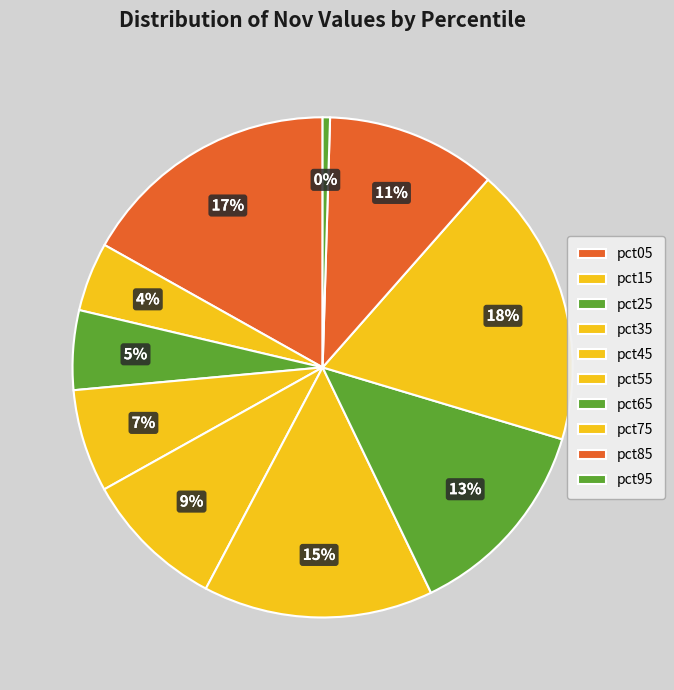

To the nearest percent, what is the average slice percentage?

10%